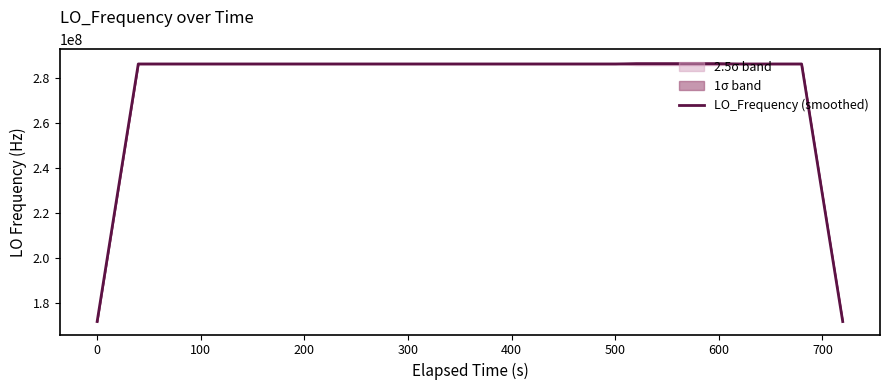

What is the maximum value for LO_Frequency (smoothed)?

286174144.9